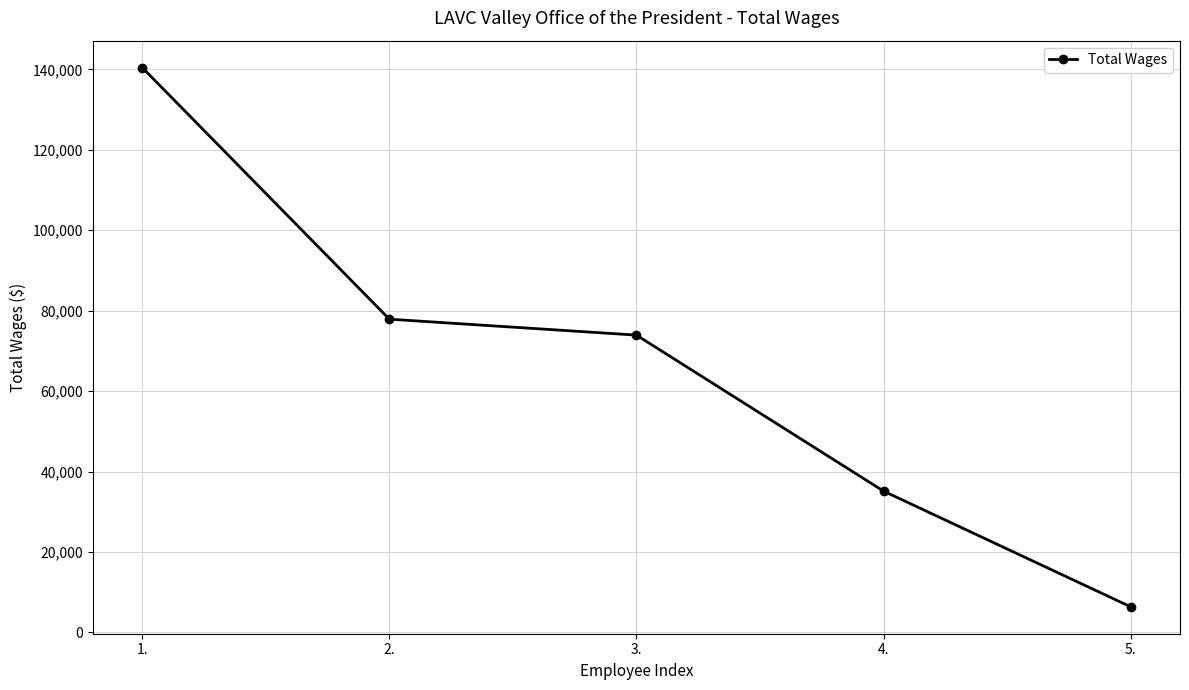

Reading left to right, what are all the values shown in this chart?

140442	77884	73922	35131	6365